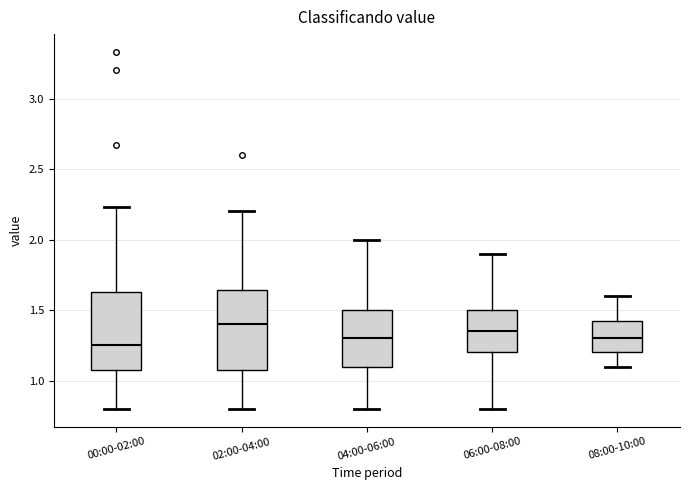

Reading left to right, transcribe this box plot: for each box, give where its median line is, the range the box spans, and where its two whiskers end, as read against the y-axis. The values are not printed on the chart, so give them approximately, as read against the axis.

00:00-02:00: median 1.25, box 1.10 to 1.65, whiskers 0.80 to 2.25
02:00-04:00: median 1.40, box 1.10 to 1.65, whiskers 0.80 to 2.20
04:00-06:00: median 1.30, box 1.10 to 1.50, whiskers 0.80 to 2.00
06:00-08:00: median 1.35, box 1.20 to 1.50, whiskers 0.80 to 1.90
08:00-10:00: median 1.30, box 1.20 to 1.45, whiskers 1.10 to 1.60